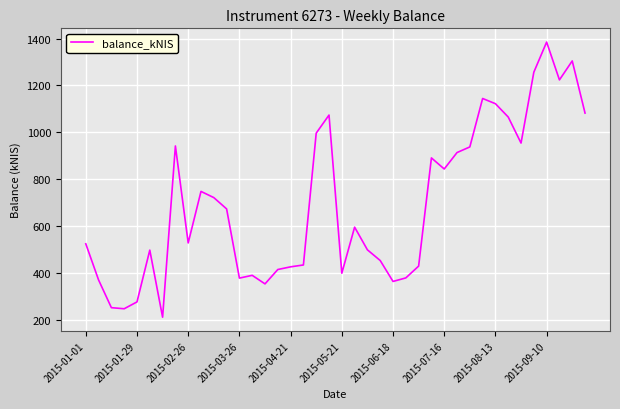

Count the number of data series in this chart.

1